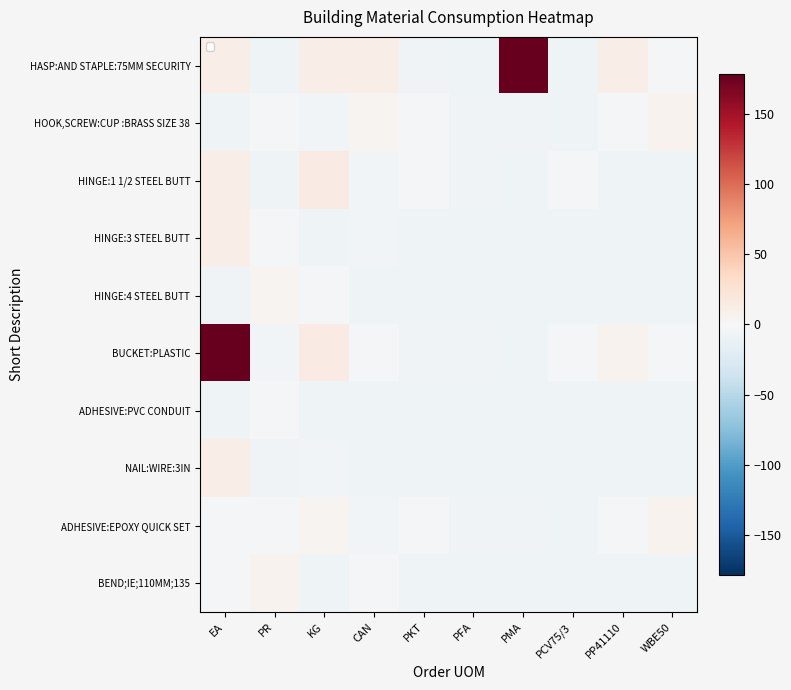

Which series changed the most between PR and PMA?

HASP:AND STAPLE:75MM SECURITY